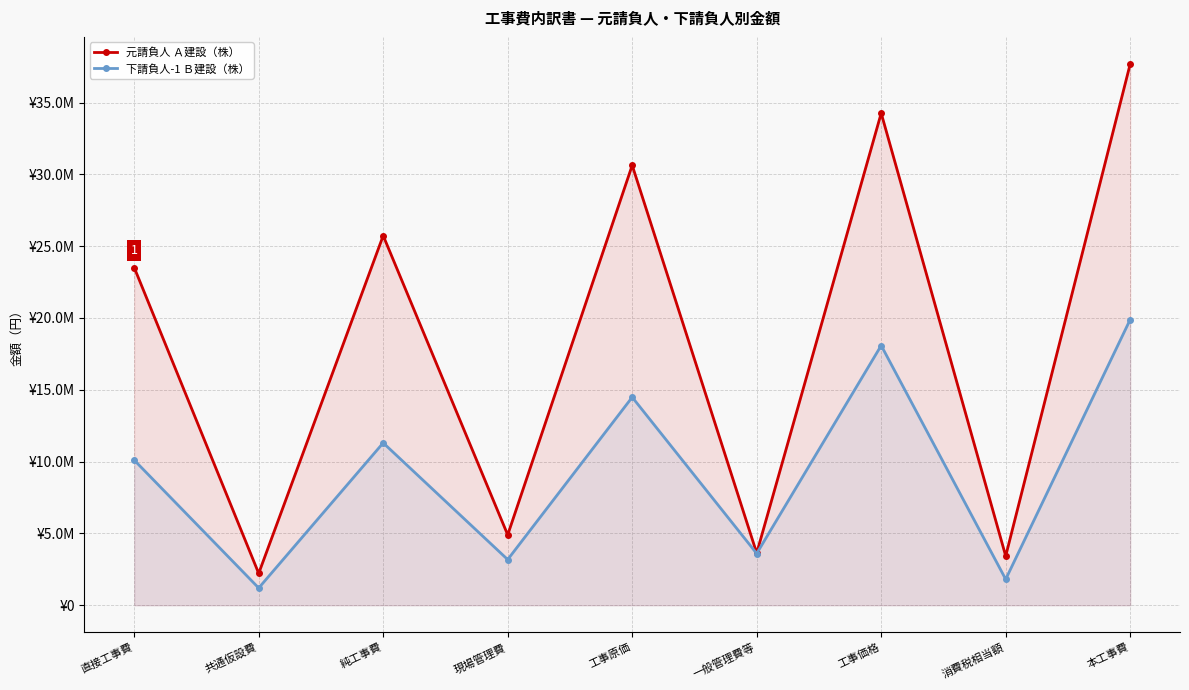

List the labels in order of 元請負人 Ａ建設（株） value, largest first.

本工事費, 工事価格, 工事原価, 純工事費, 直接工事費, 現場管理費, 一般管理費等, 消費税相当額, 共通仮設費